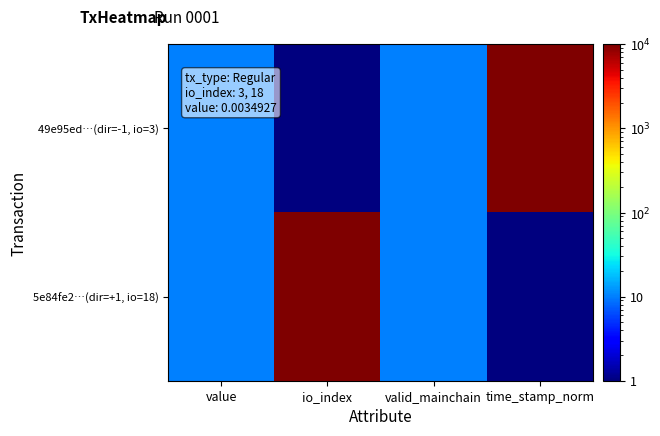

Which label corresponds to the smallest value in the chart?

io_index